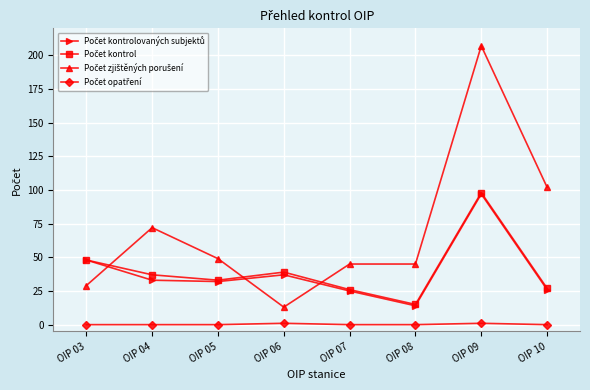

At which category does the chart reach its peak across all series?

OIP 09